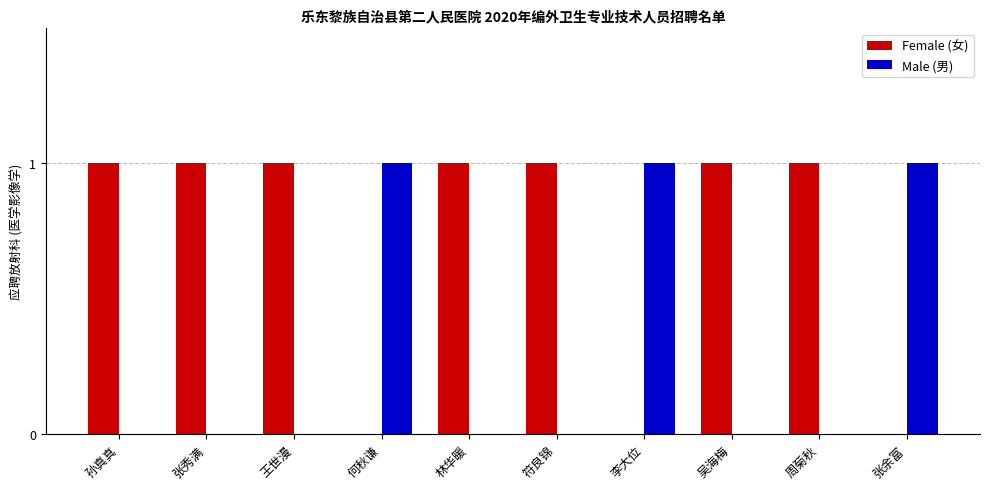

What is the total value across all series at 李大位?

1